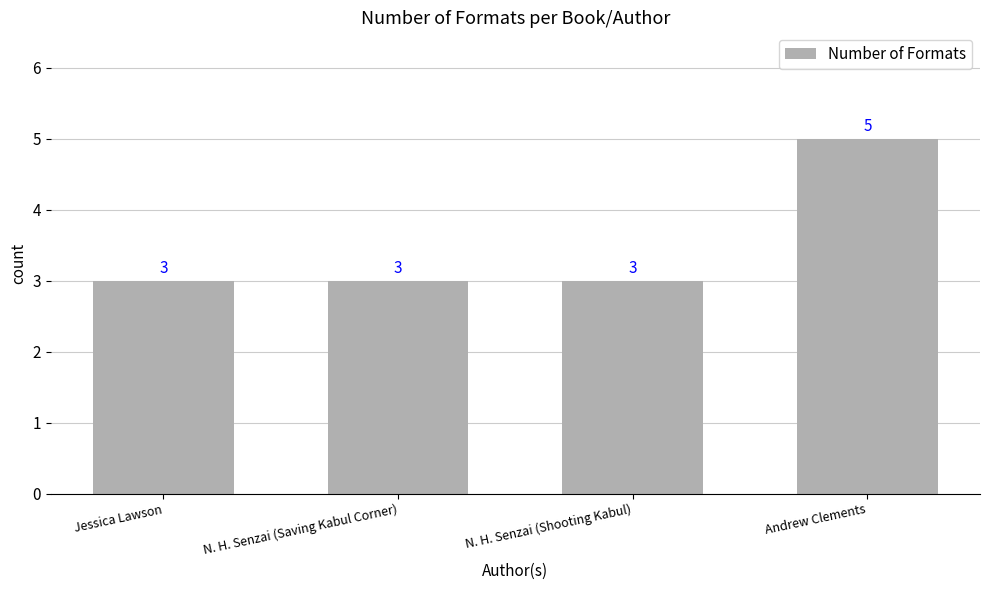

What position from the right is Andrew Clements?

1